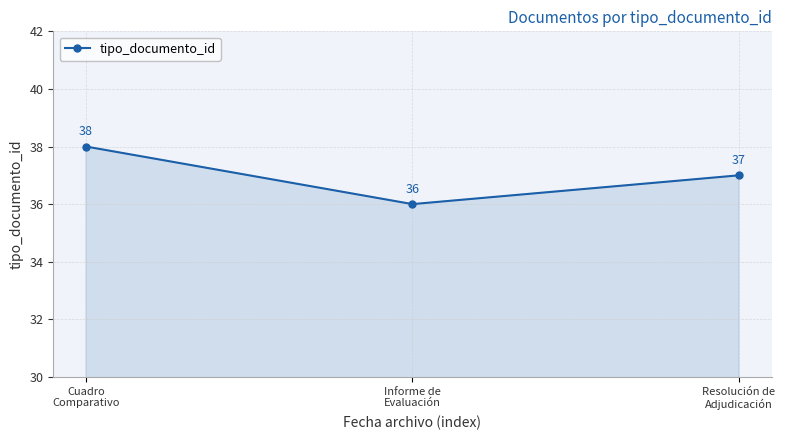

How many values are between 36 and 38?

3